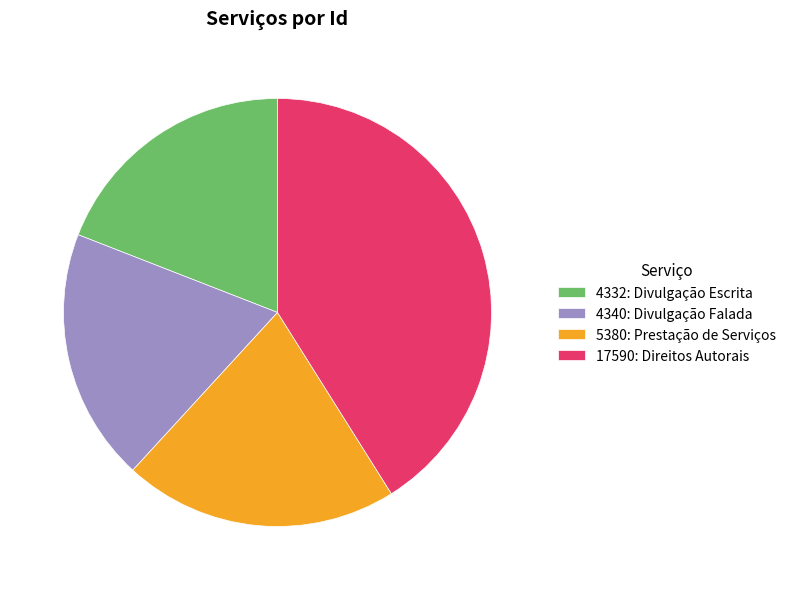

What is the ratio of the value at 4332: Divulgação Escrita to the value at 5380: Prestação de Serviços?

0.9